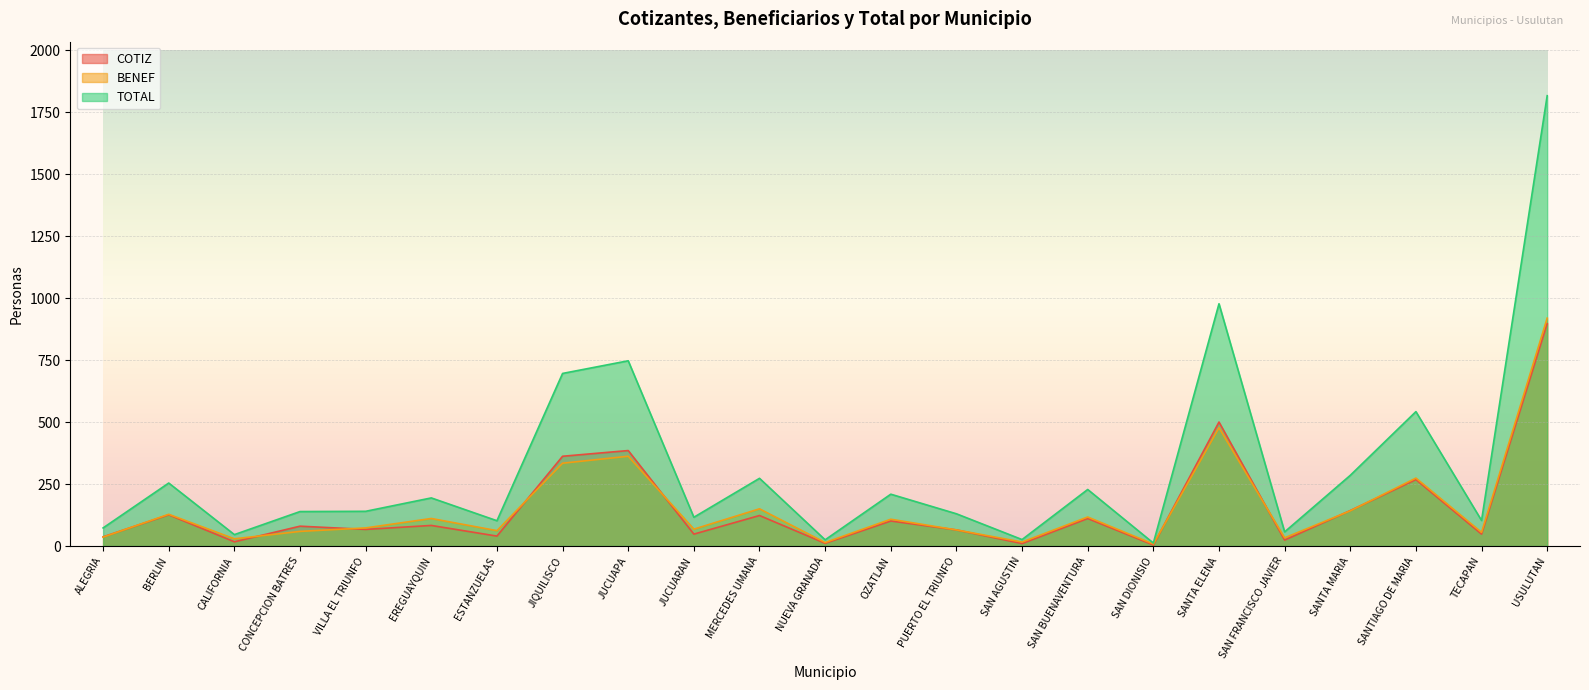

At CONCEPCION BATRES, list the series in order from smallest to largest.

BENEF, COTIZ, TOTAL